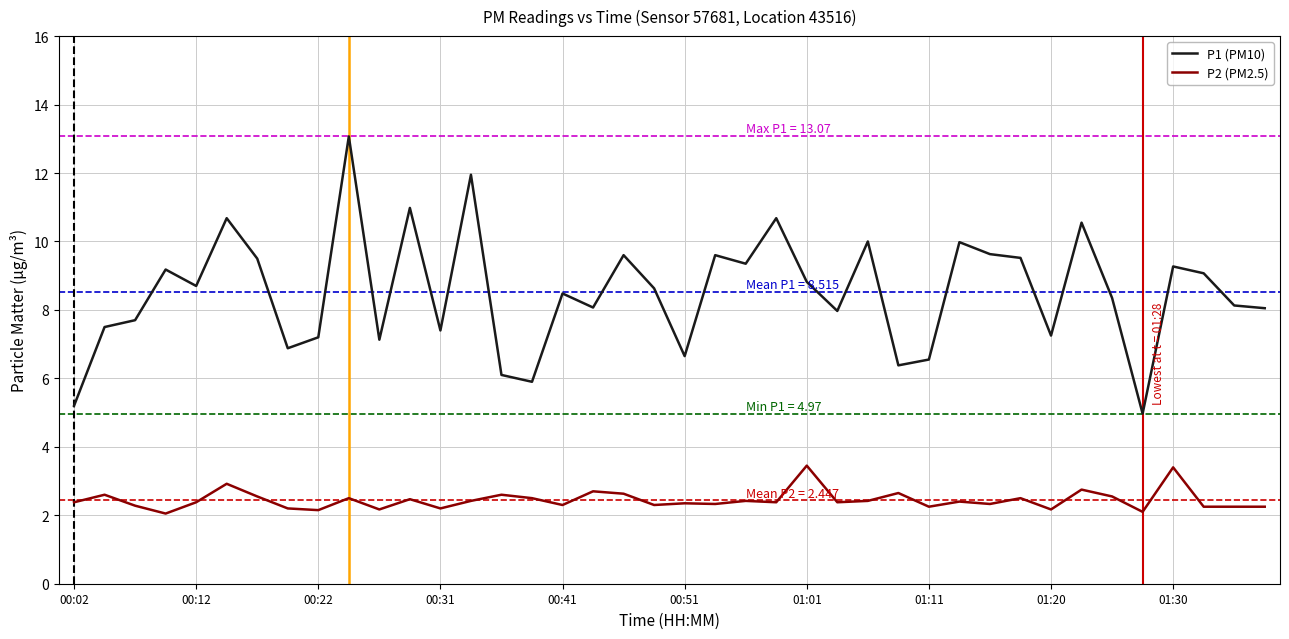

Which series has the widest spread of values?

P1 (PM10)